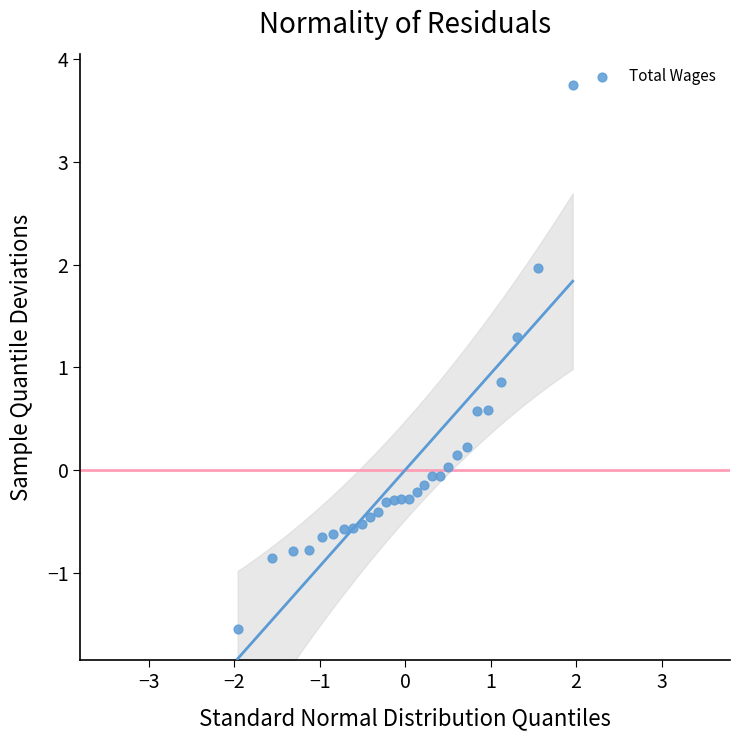

What is the range of X values (max minus min)?

3.9